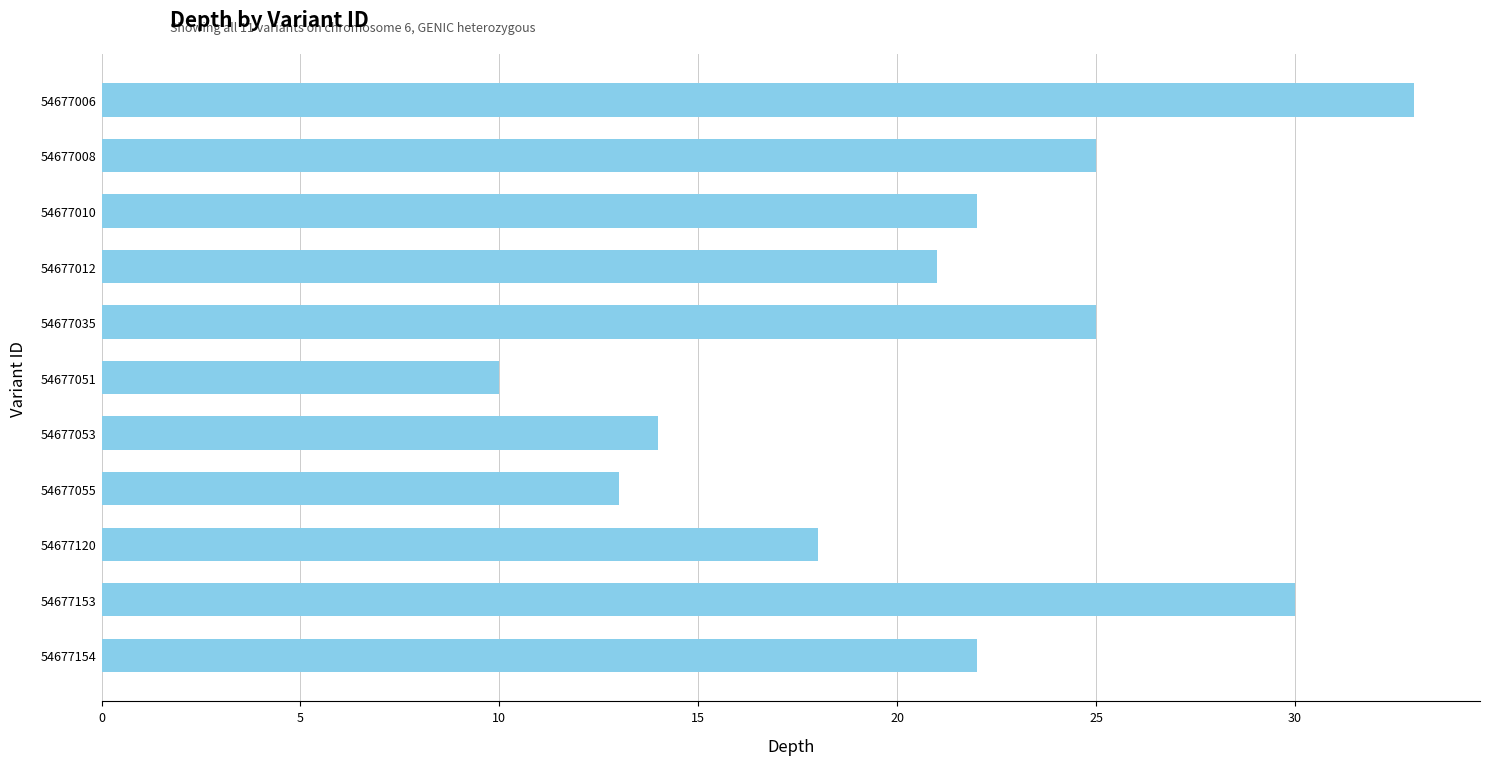

What is the value of the 6th bar from the top?

10